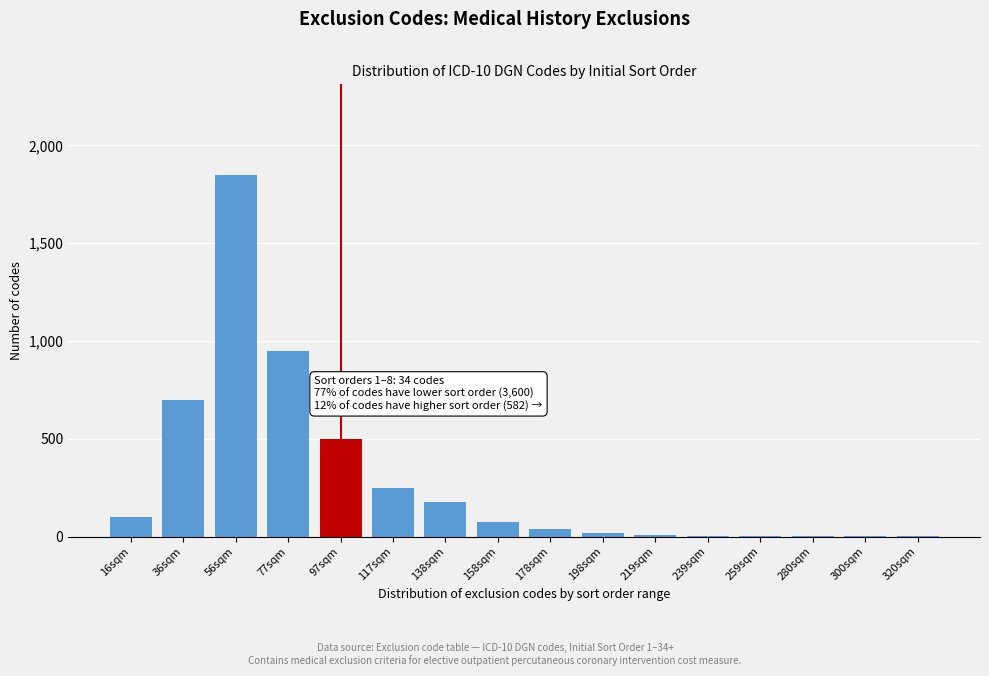

Which label corresponds to the largest value in the chart?

56sqm